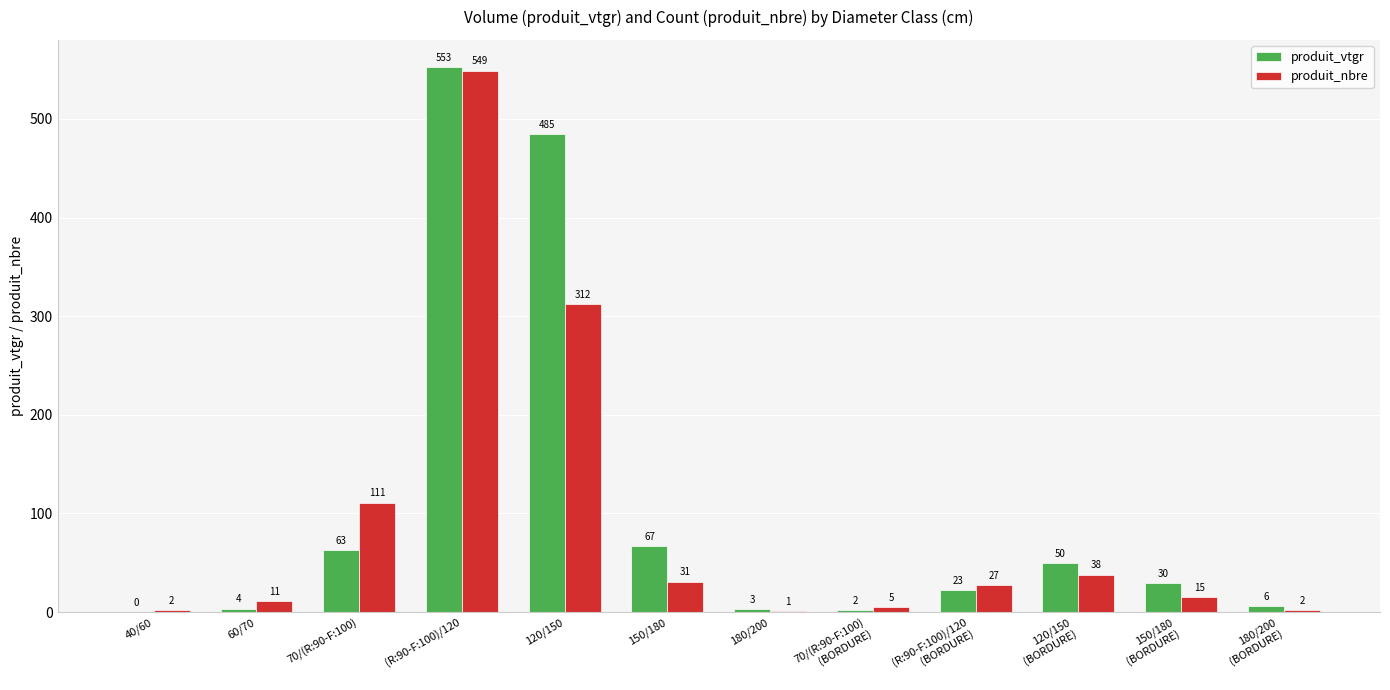

At which category does the chart reach its peak across all series?

(R:90-F:100)/120